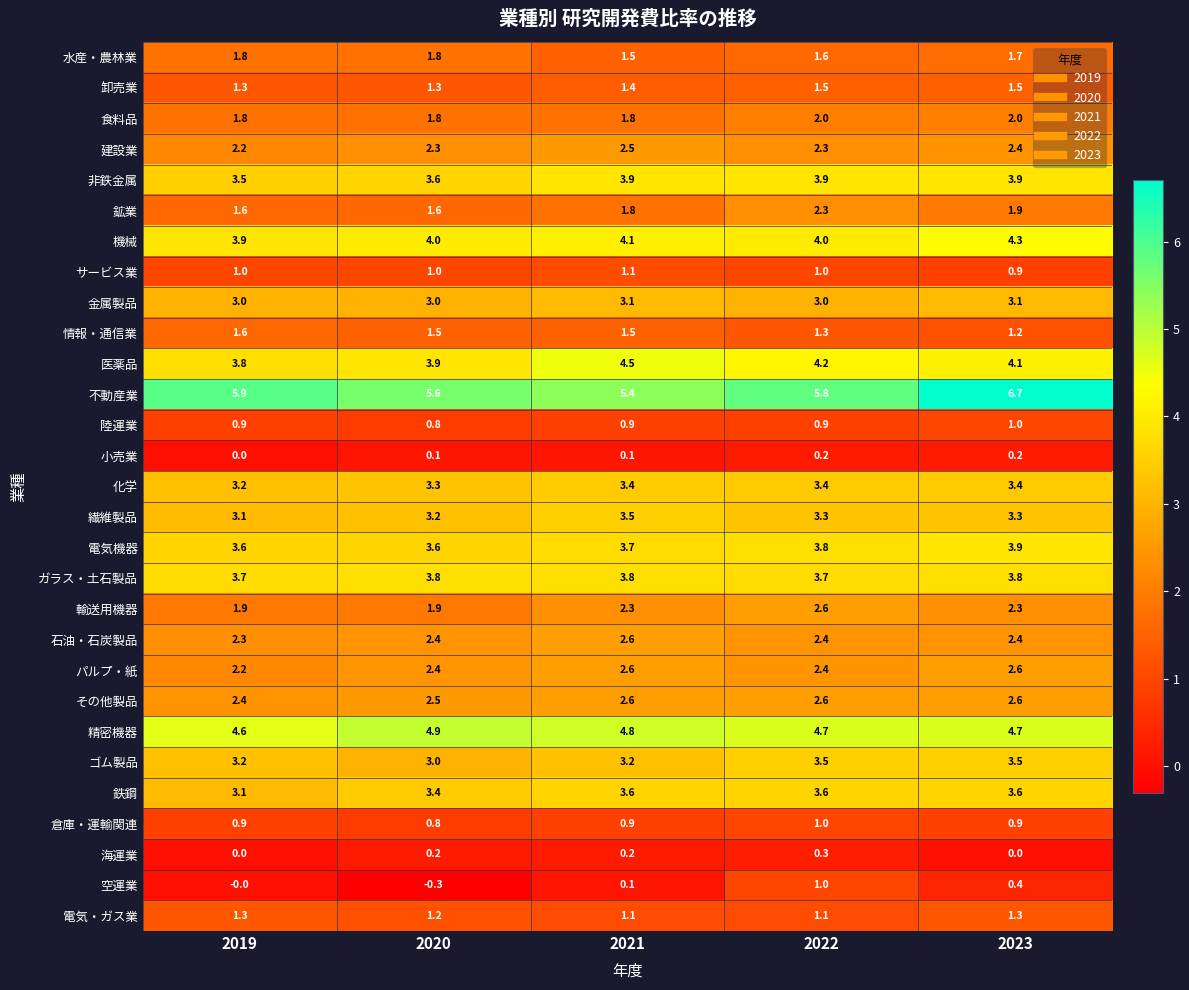

Which series changed the most between 2019 and 2021?

医薬品